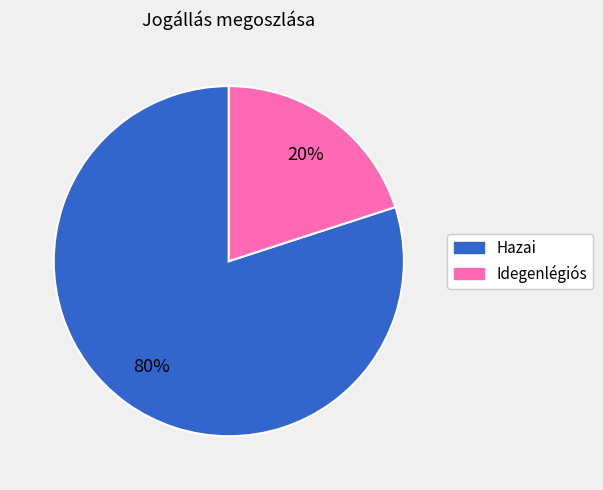

Do Hazai and Idegenlégiós together represent more than half of the pie?

Yes